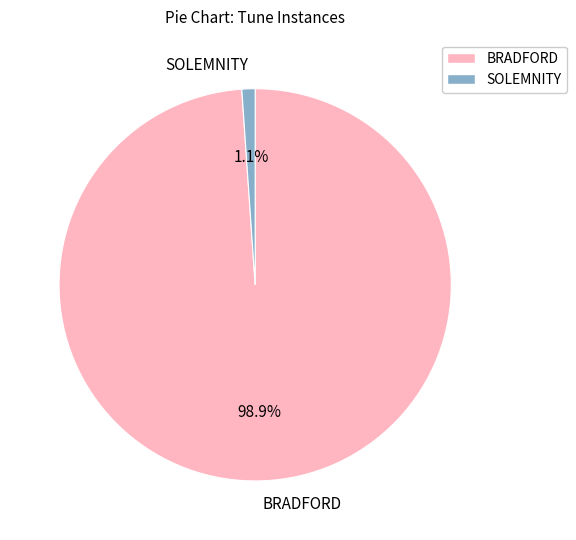

To the nearest percent, what is the average slice percentage?

50%